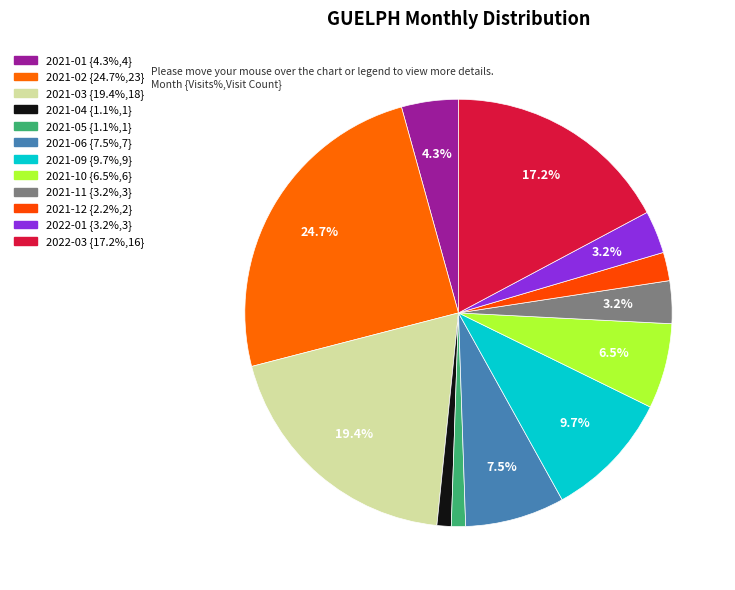

Count the number of slices in the pie.

12